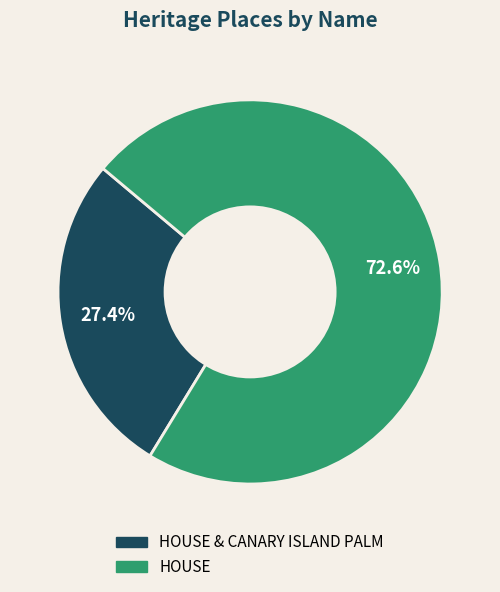

Is it true that HOUSE is 58% of the pie?

False